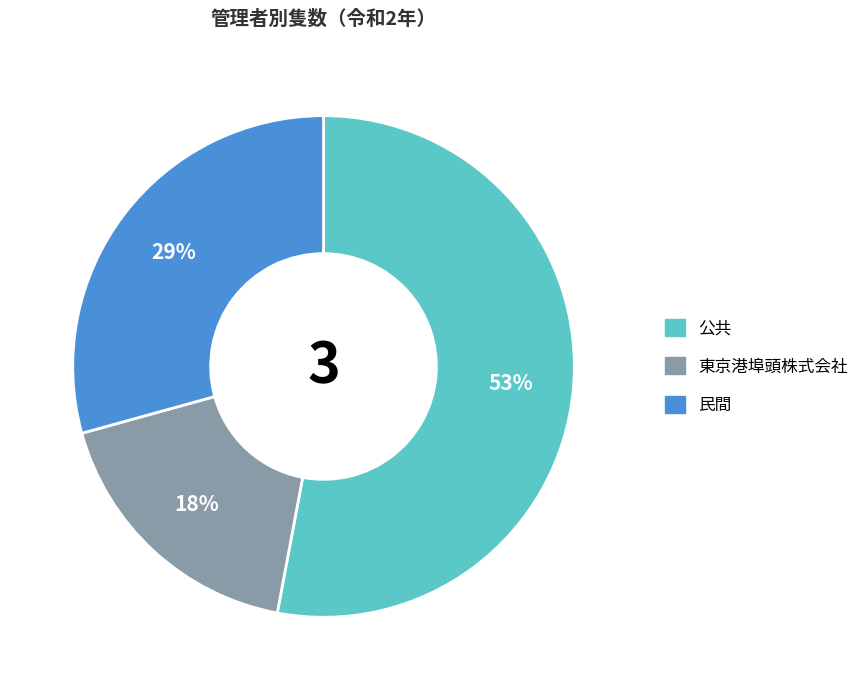

To the nearest percent, what is the difference between the largest and smallest slice percentages?

35%